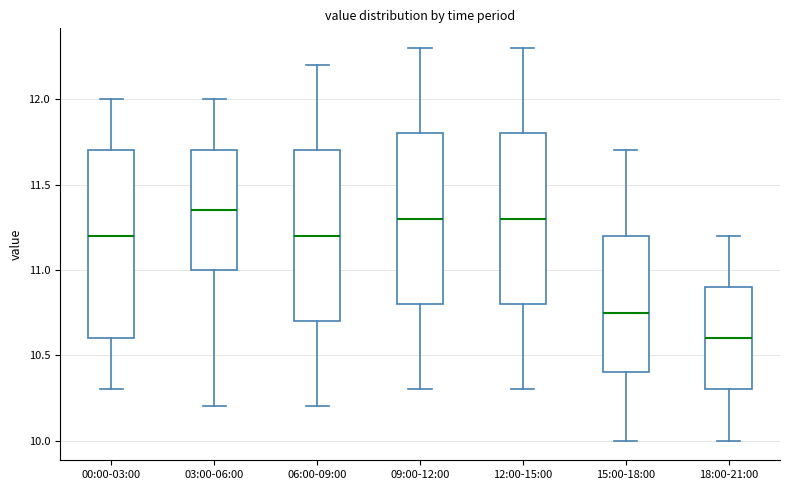

Reading left to right, read every box against the y-axis: the position of its median line, the range the box covers, and the ends of its whiskers. The values are not printed on the chart, so give them approximately, as read against the axis.

00:00-03:00: median 11.20, box 10.60 to 11.70, whiskers 10.30 to 12.00
03:00-06:00: median 11.35, box 11.00 to 11.70, whiskers 10.20 to 12.00
06:00-09:00: median 11.20, box 10.70 to 11.70, whiskers 10.20 to 12.20
09:00-12:00: median 11.30, box 10.80 to 11.80, whiskers 10.30 to 12.30
12:00-15:00: median 11.30, box 10.80 to 11.80, whiskers 10.30 to 12.30
15:00-18:00: median 10.75, box 10.40 to 11.20, whiskers 10.00 to 11.70
18:00-21:00: median 10.60, box 10.30 to 10.90, whiskers 10.00 to 11.20